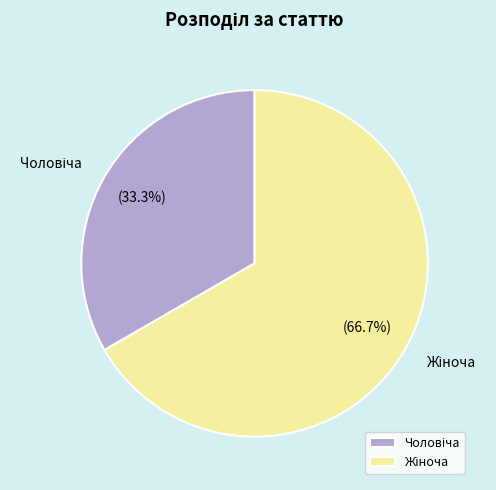

Is there any slice that represents more than half of the pie?

Yes